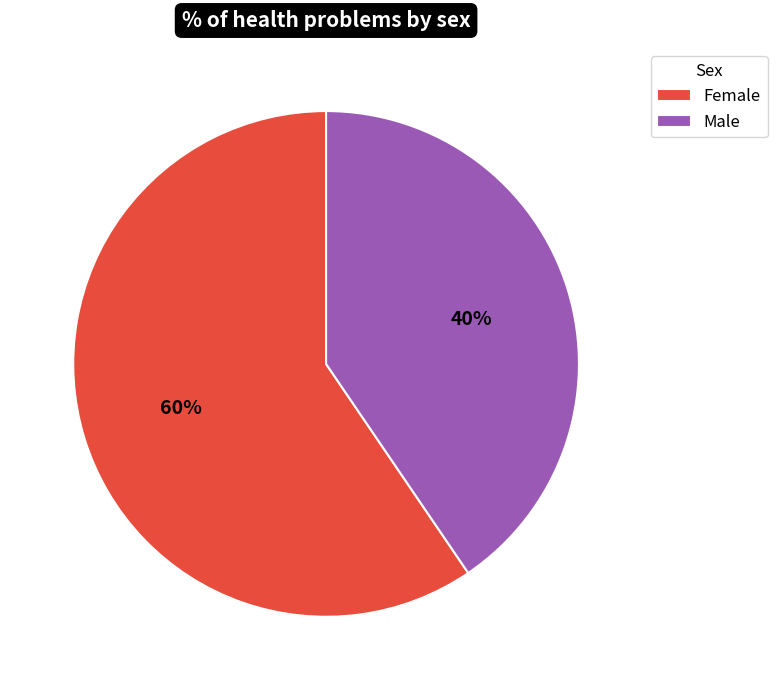

What percentage is the Female slice, to the nearest percent?

60%